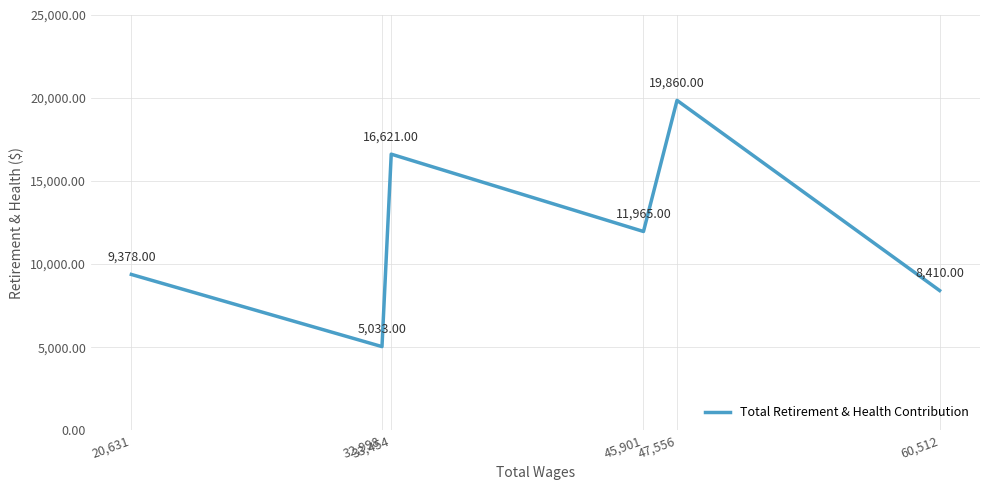

What is the sum of all values?

71267